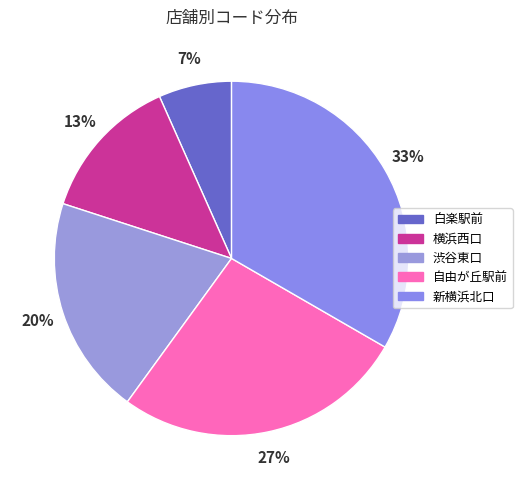

Does 渋谷東口 represent more than half of the total?

No